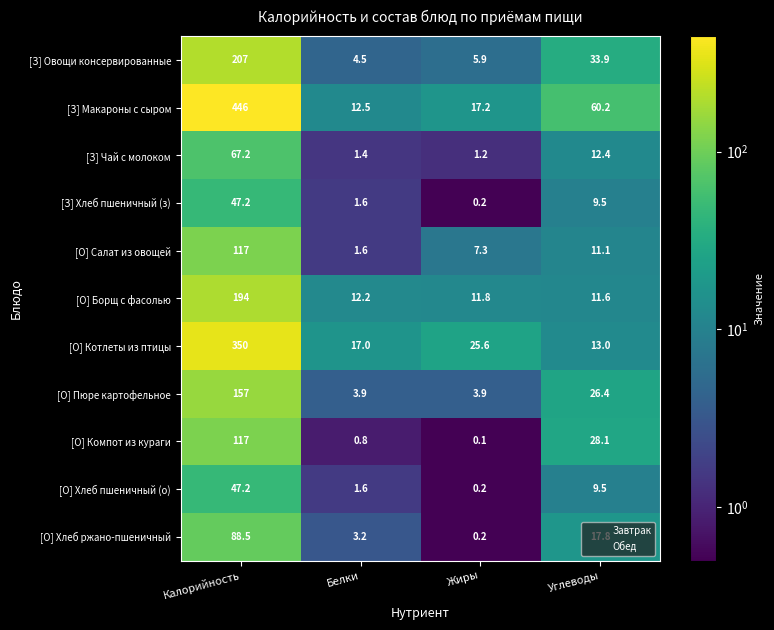

Is it true that [О] Пюре картофельное equals 26.4 at Углеводы?

True